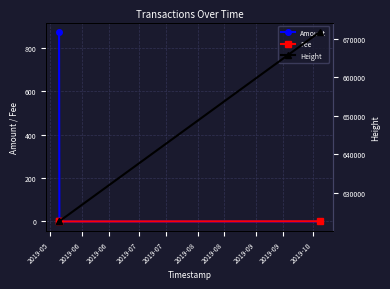

Which series changed the most between 2019-05 and 2019-06?

Amount